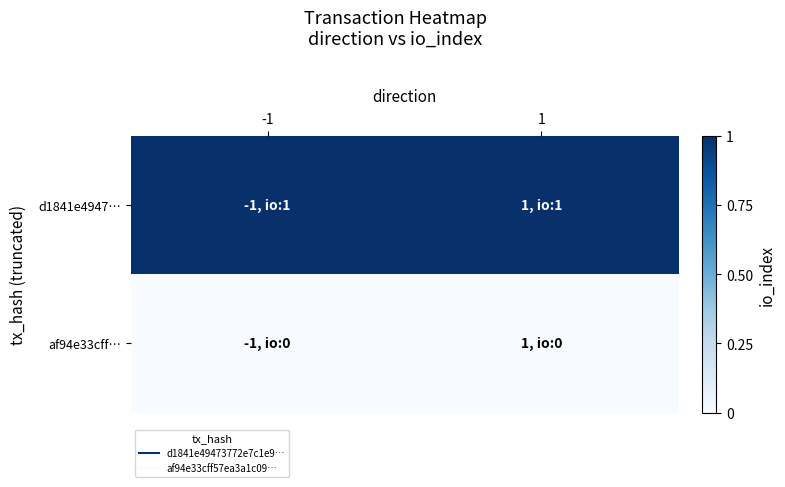

What is the greatest value displayed?

1